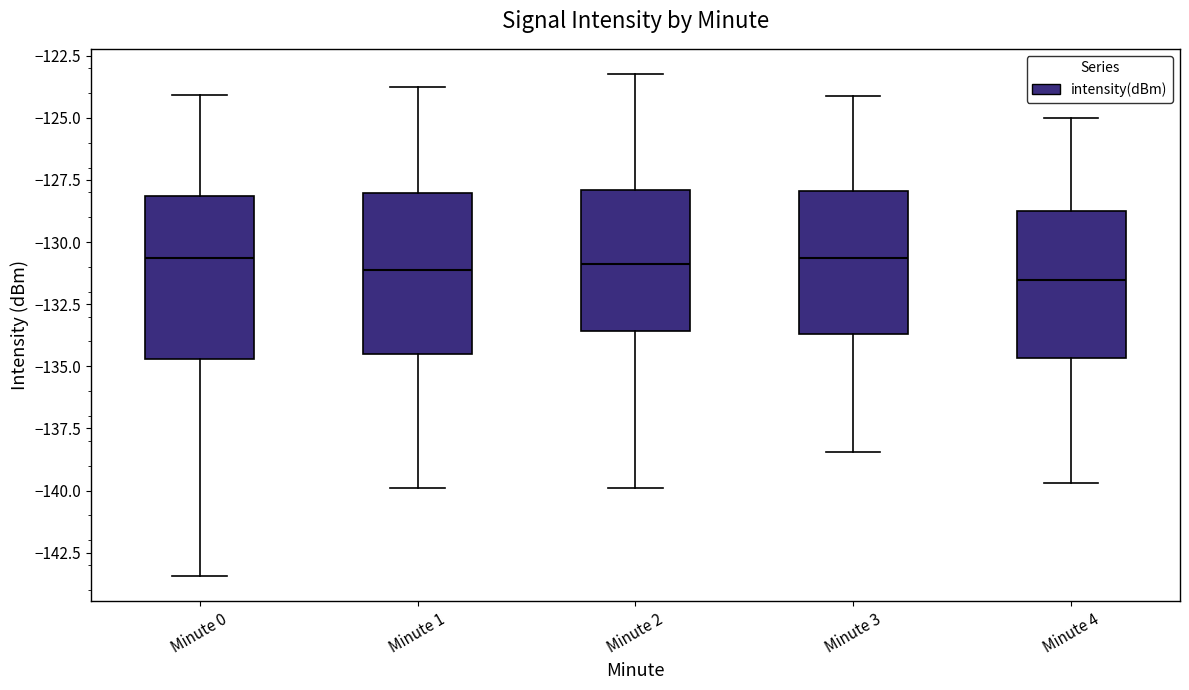

Reading left to right, read every box against the y-axis: the position of its median line, the range the box covers, and the ends of its whiskers. The values are not printed on the chart, so give them approximately, as read against the axis.

Minute 0: median -130.5, box -134.5 to -128.0, whiskers -143.5 to -124.0
Minute 1: median -131.0, box -134.5 to -128.0, whiskers -140.0 to -124.0
Minute 2: median -131.0, box -133.5 to -128.0, whiskers -140.0 to -123.0
Minute 3: median -130.5, box -133.5 to -128.0, whiskers -138.5 to -124.0
Minute 4: median -131.5, box -134.5 to -129.0, whiskers -139.5 to -125.0